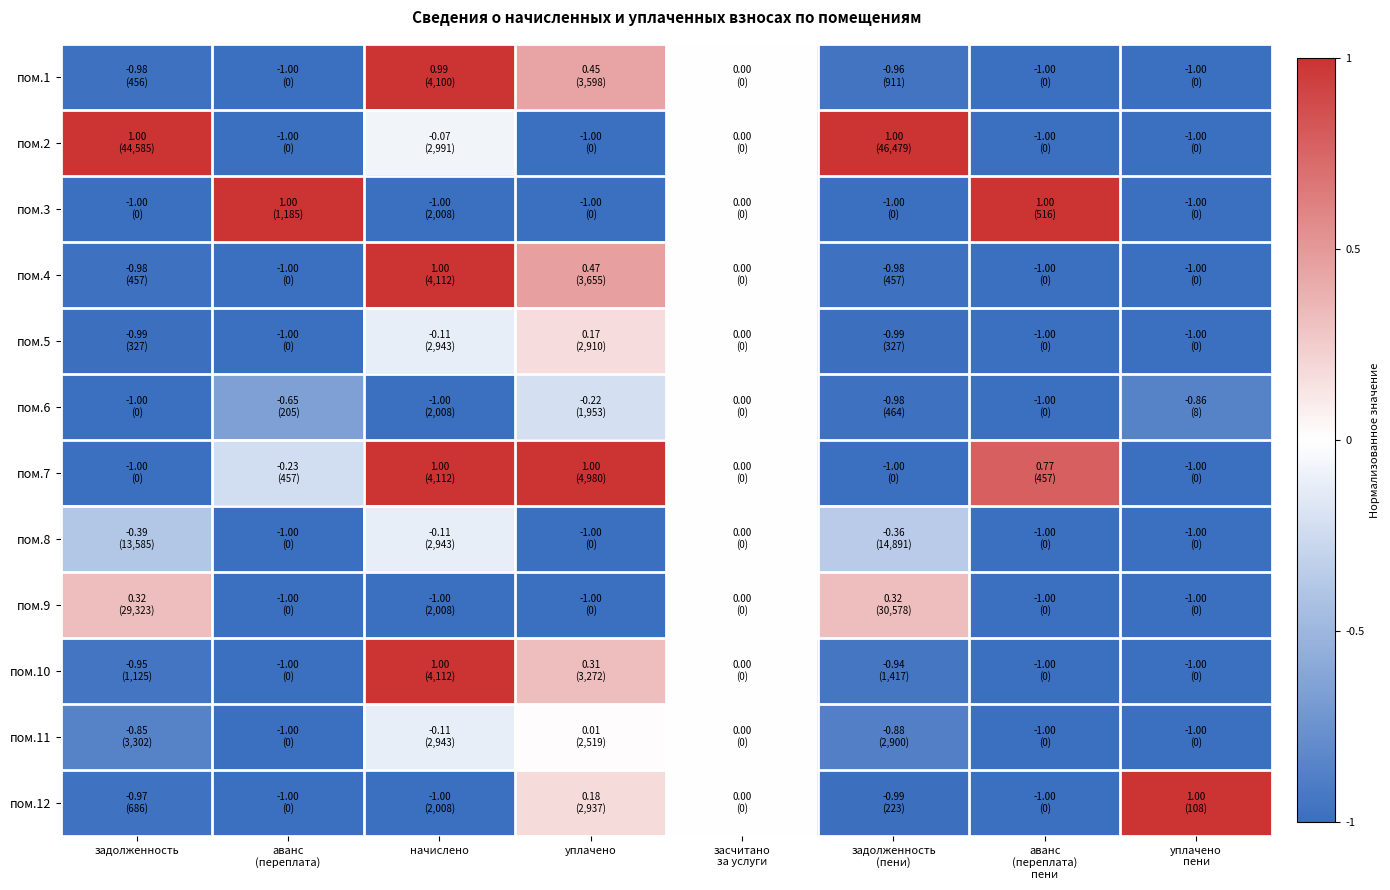

At which category is the sum across all series the highest?

засчитано
за услуги